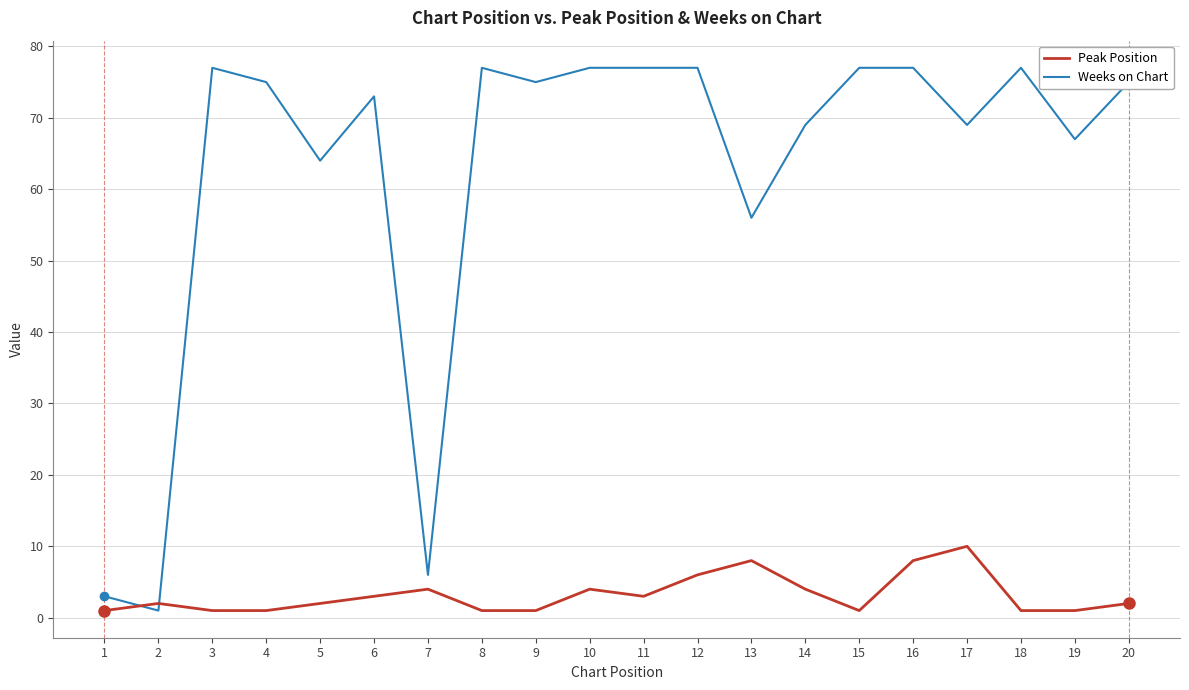

At 10, list the series in order from largest to smallest.

Weeks on Chart, Peak Position